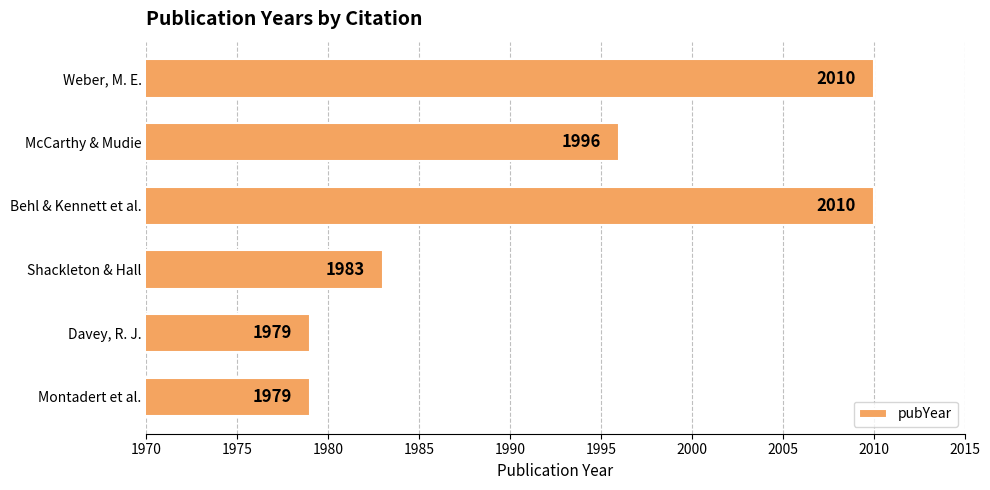

How many values are between 1979 and 2010?

6